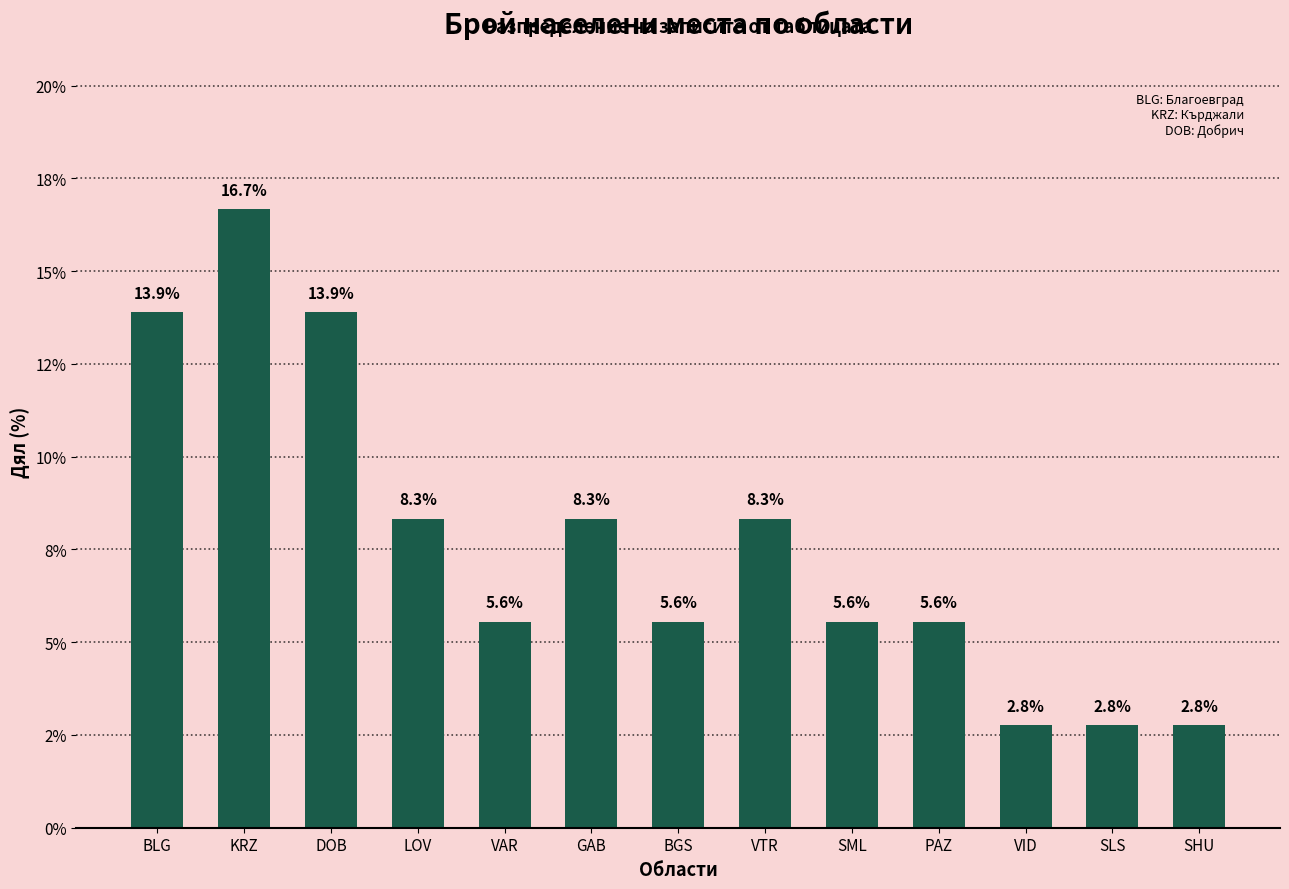

What is the ratio of the value at SML to the value at KRZ?

0.3